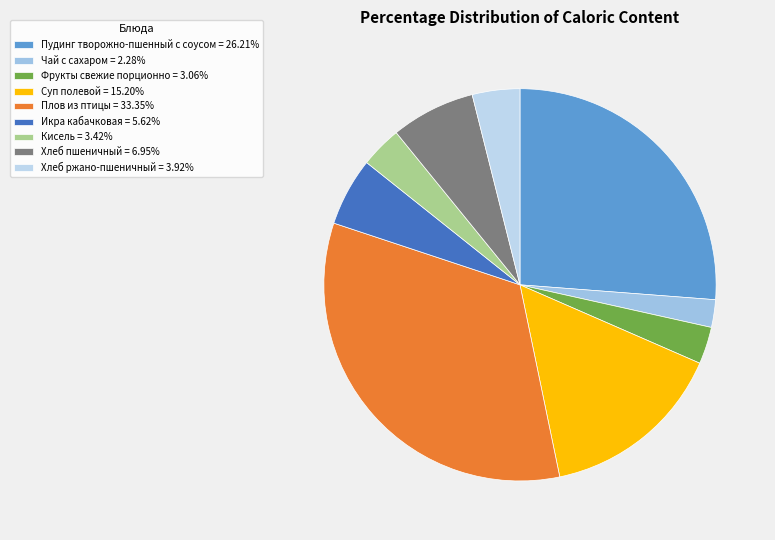

How many slices are in this pie chart?

9